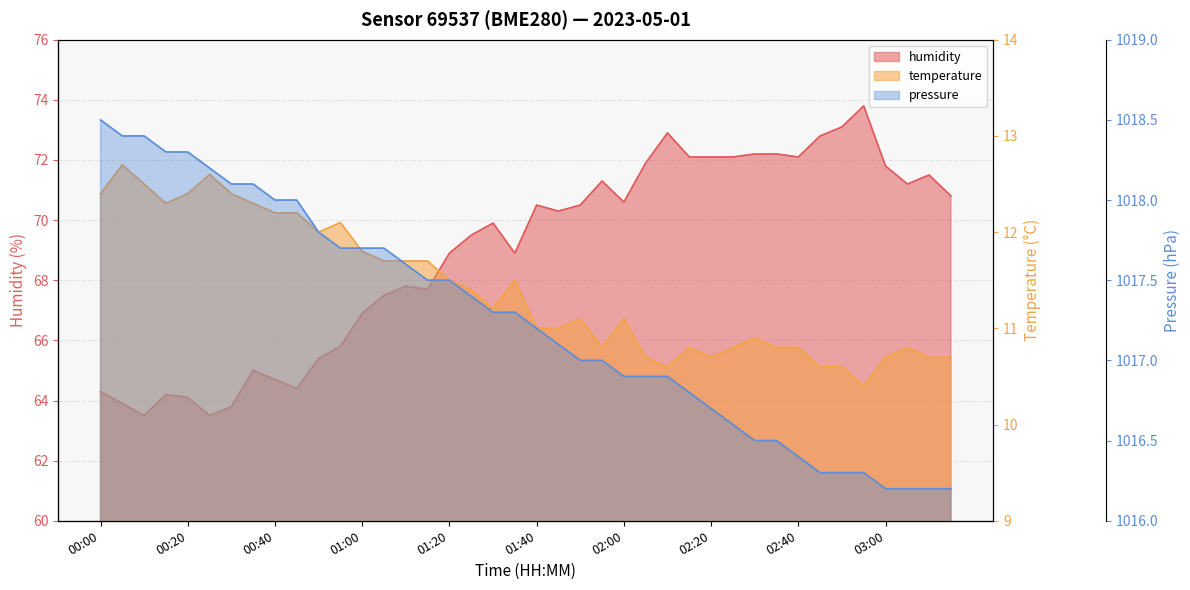

True or false: humidity has a value of 67.8 at 01:10.

True